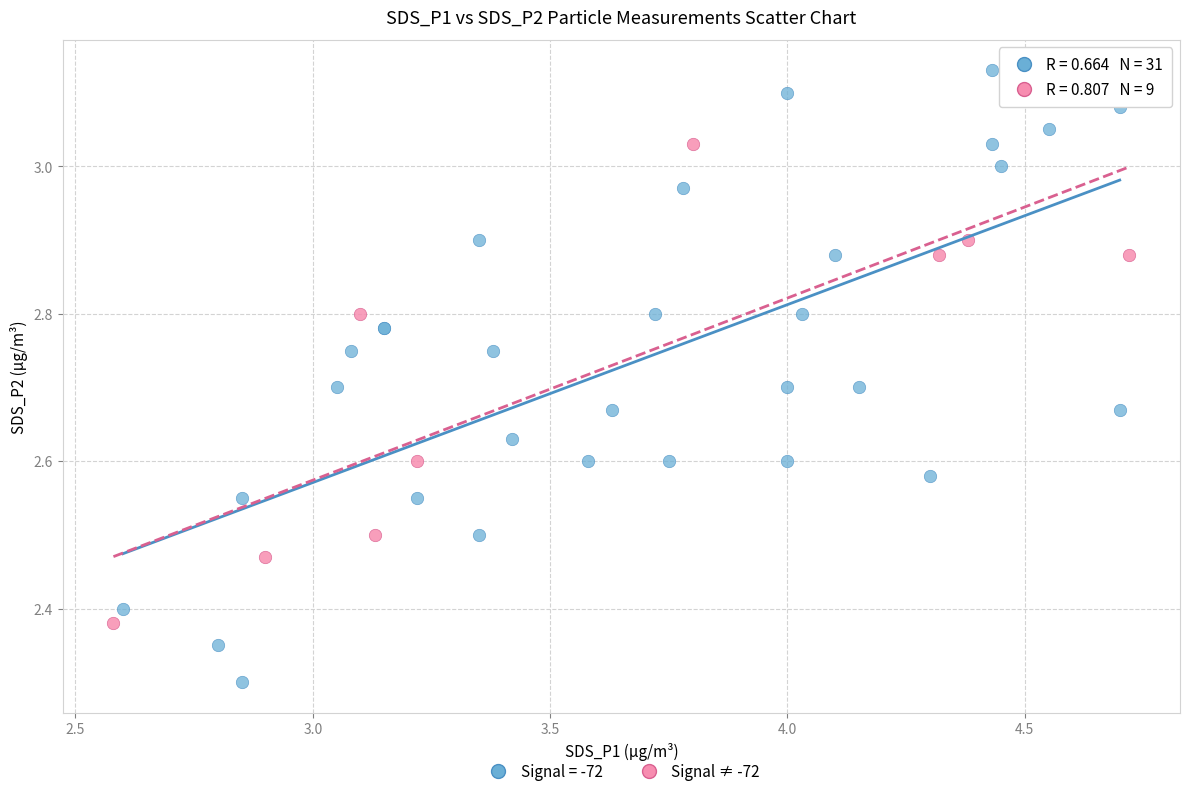

Which series has the largest Y range (max minus min)?

Signal = -72